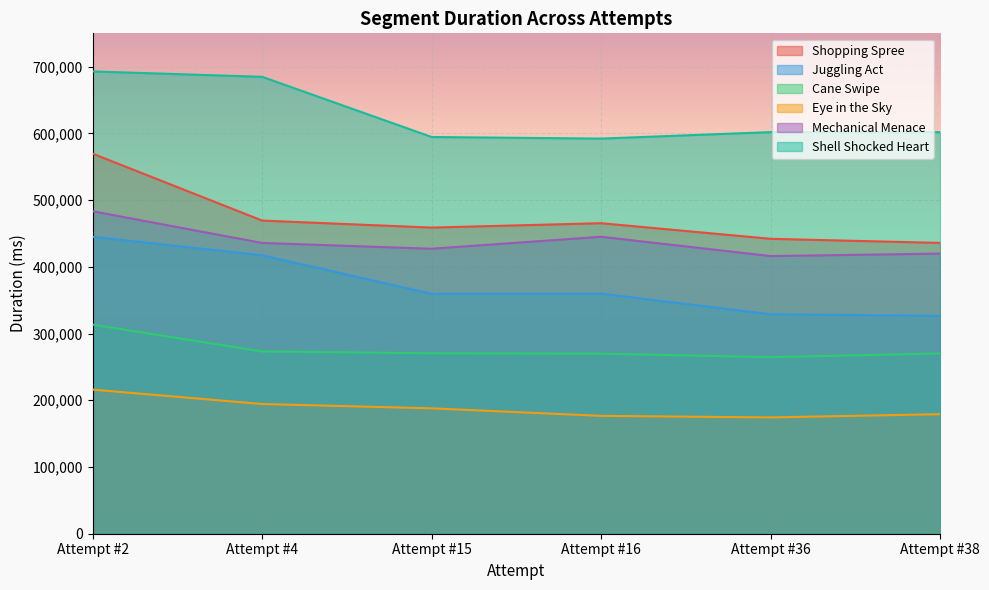

At which label does Shopping Spree reach its minimum?

Attempt #38